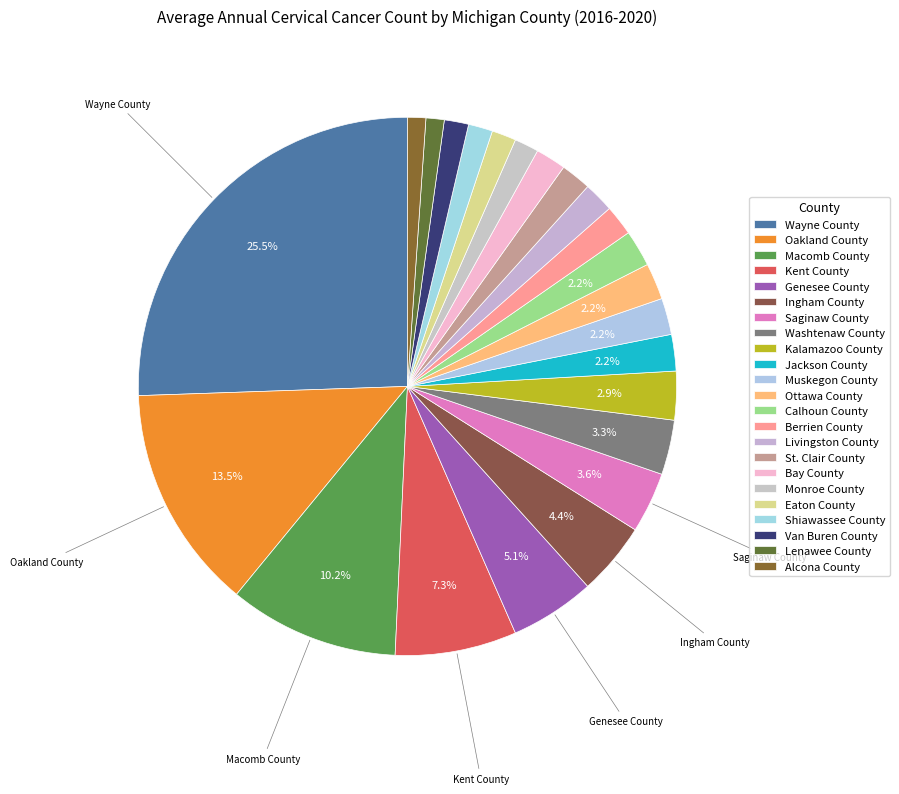

What is the largest slice in the pie chart?

Wayne County